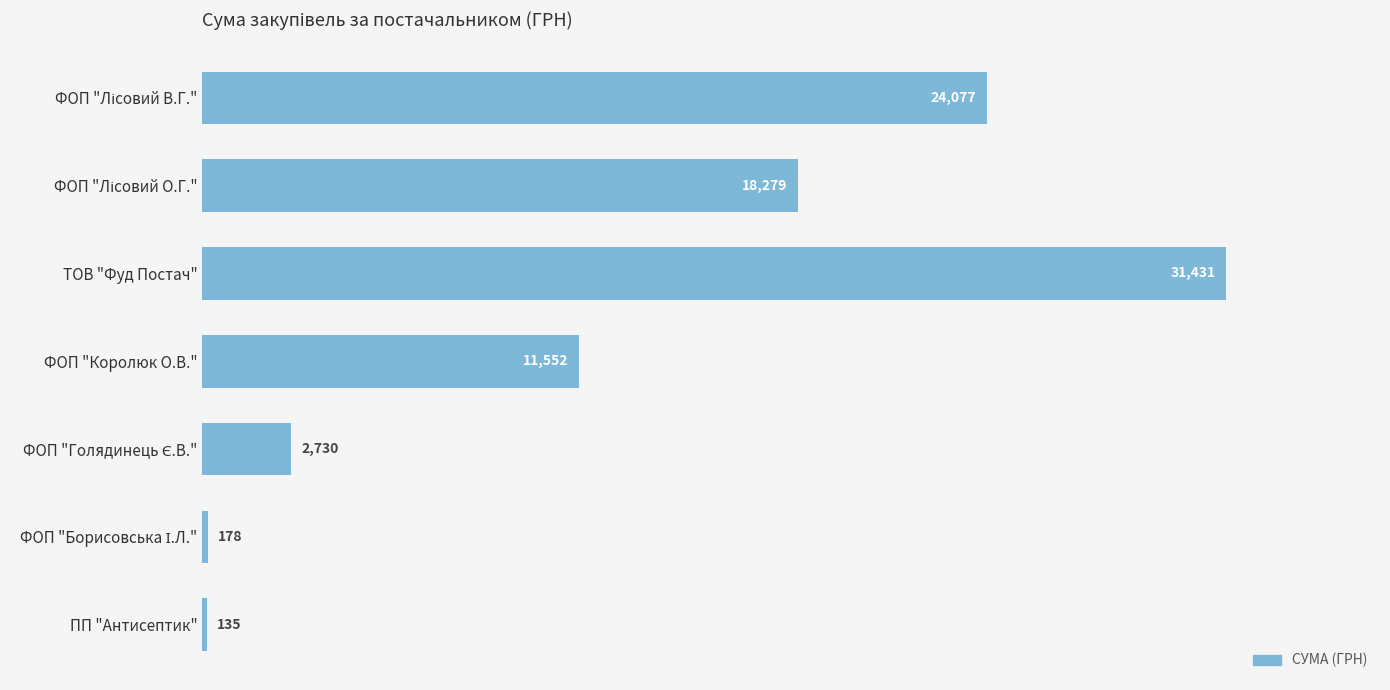

Which label corresponds to the largest value in the chart?

ТОВ "Фуд Постач"